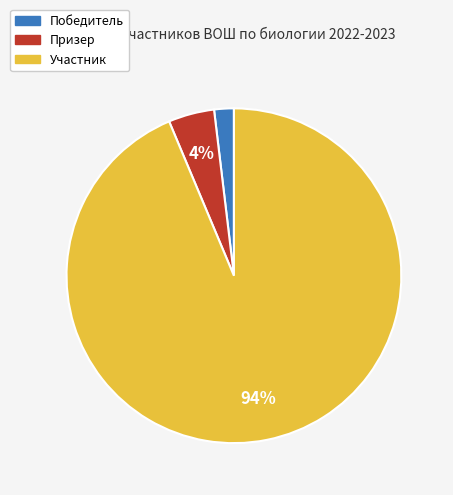

To the nearest percent, what is the difference between the Победитель and Участник slice percentages?

92%